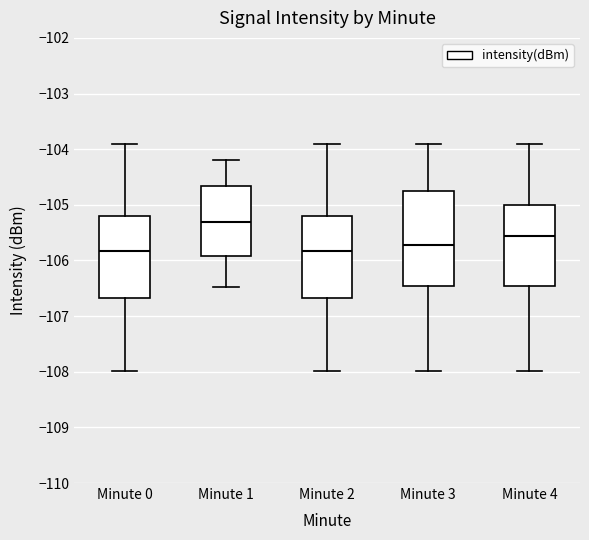

Which box is the tallest, from its lower edge to its upper edge?

Minute 3